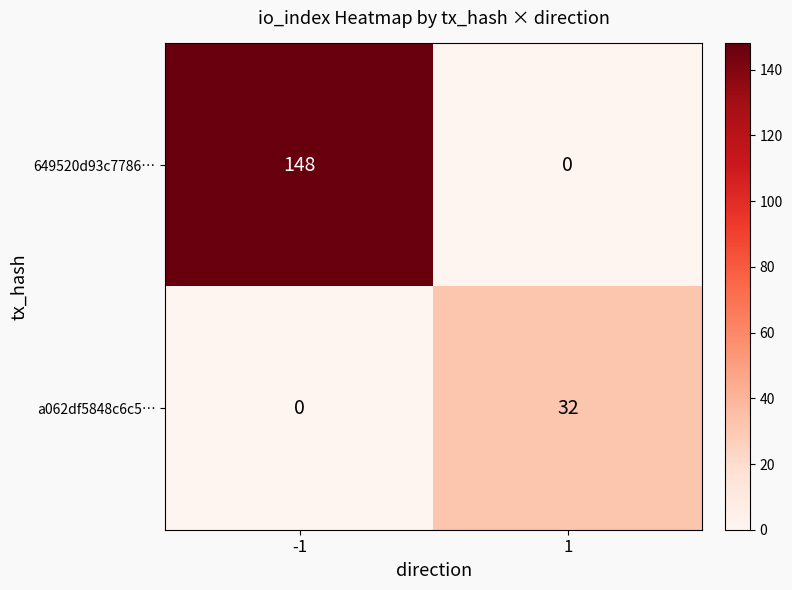

Rank the series at 1 from lowest to highest value.

649520d93c7786…, a062df5848c6c5…